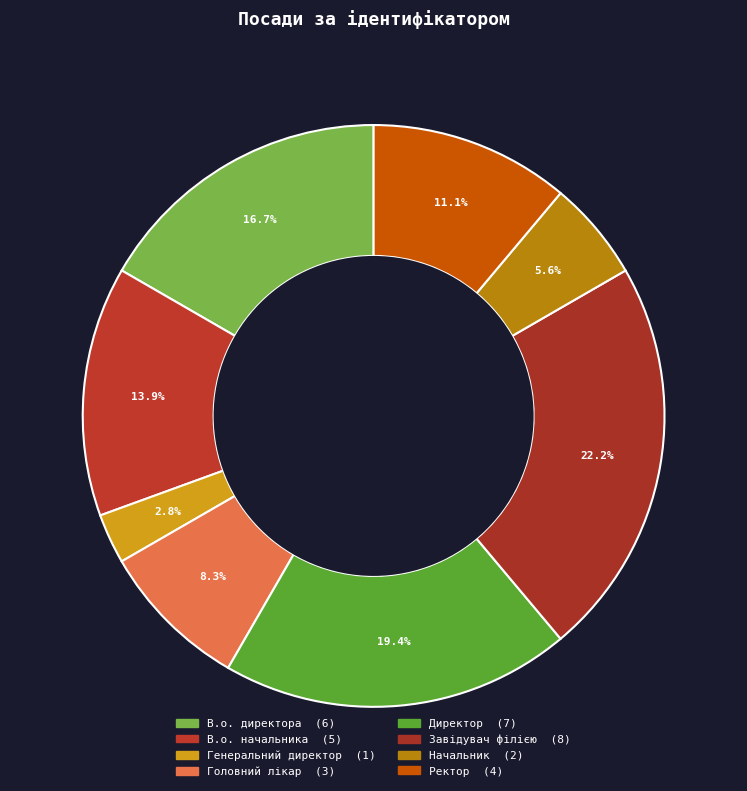

To the nearest percent, what is the difference between the largest and smallest slice percentages?

19%